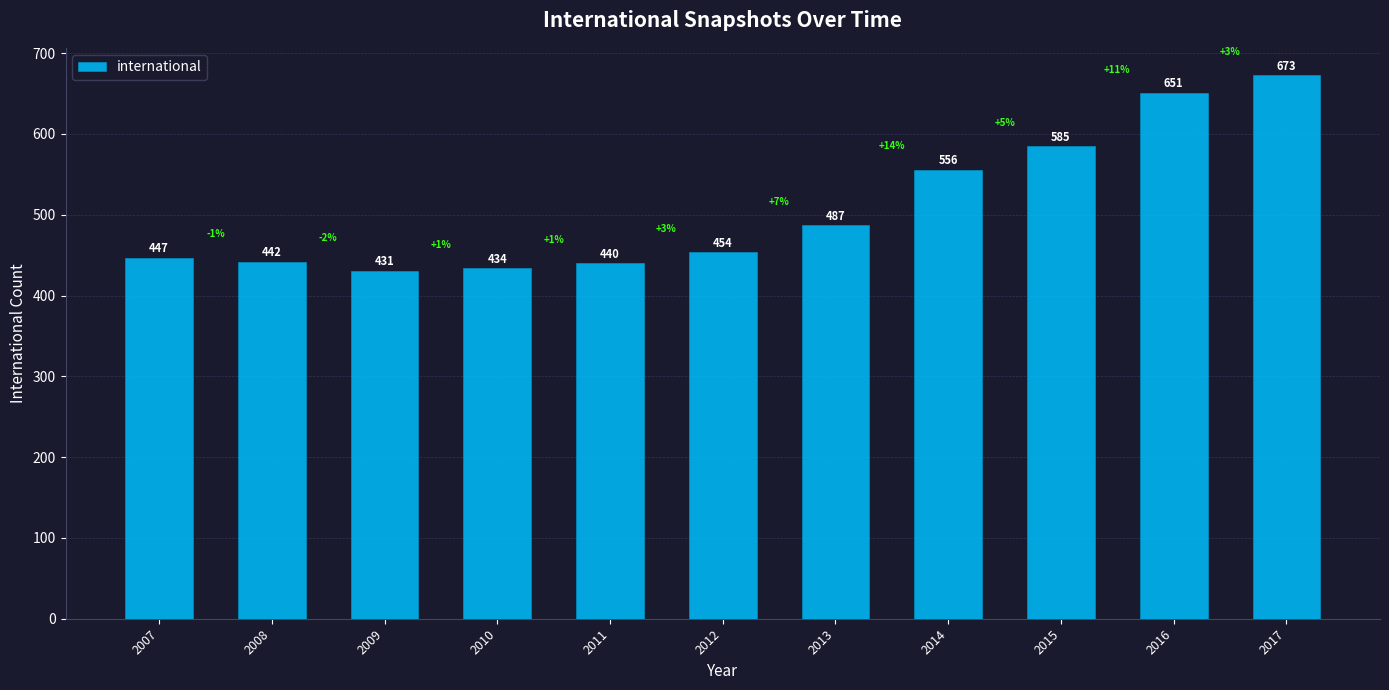

List the labels in order of value, smallest first.

2009, 2010, 2011, 2008, 2007, 2012, 2013, 2014, 2015, 2016, 2017